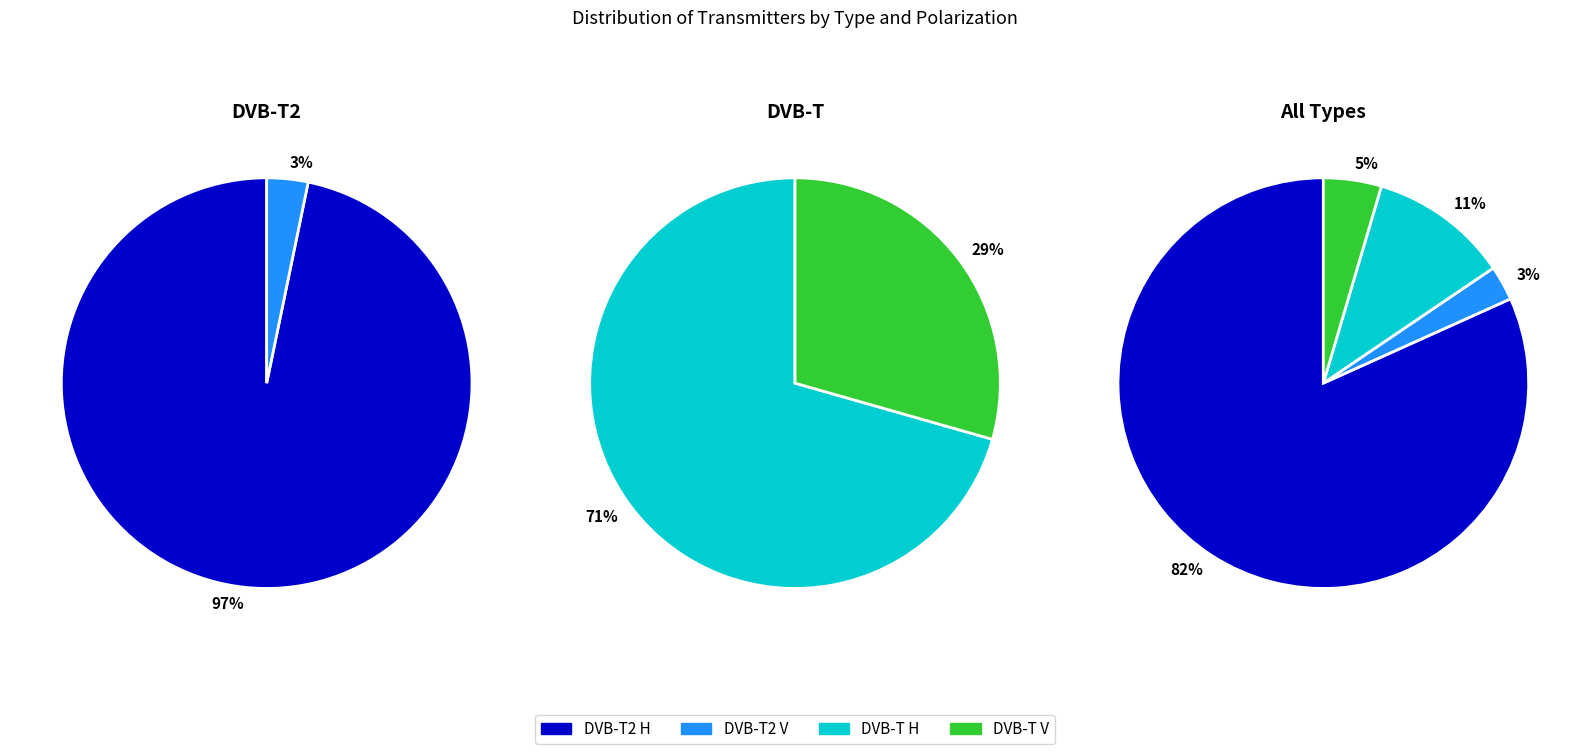

To the nearest percent, what percentage of the pie is DVB-T V?

5%